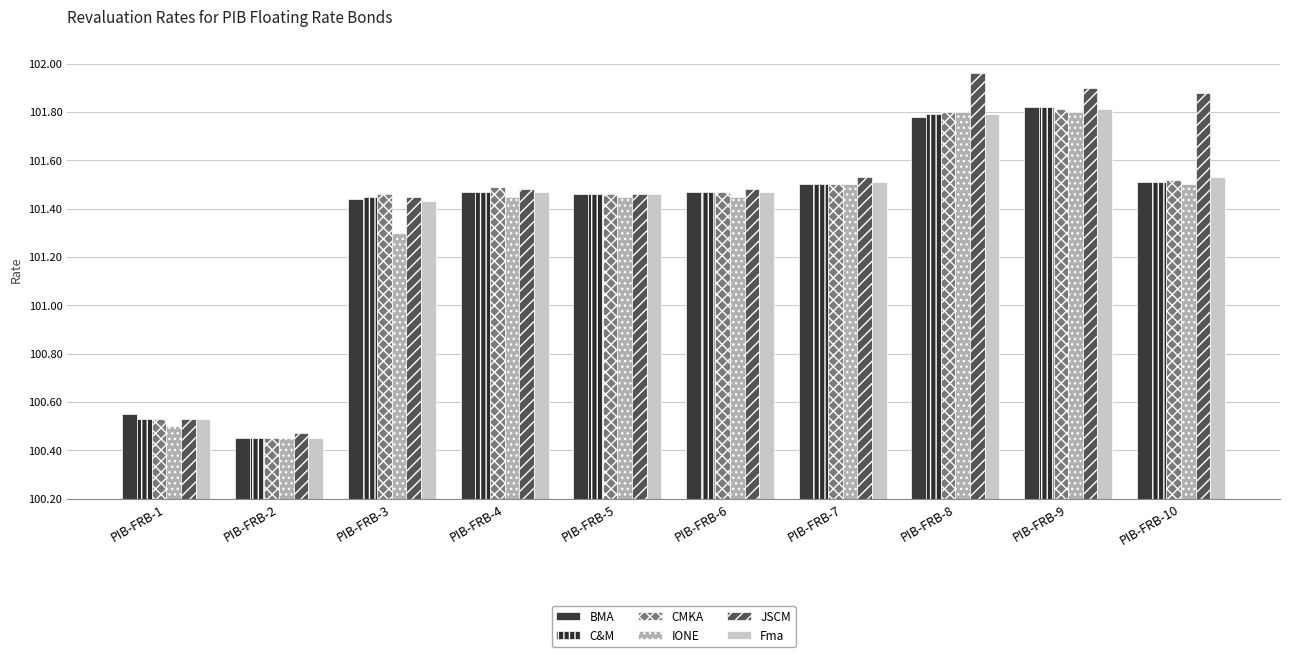

Which series has the widest spread of values?

JSCM